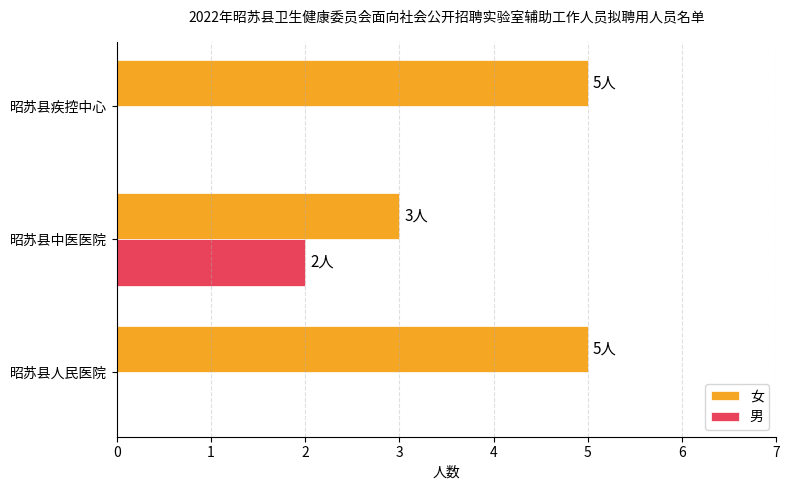

Is the value of 男 at 昭苏县中医医院 greater than the value of 女 at 昭苏县疾控中心?

No